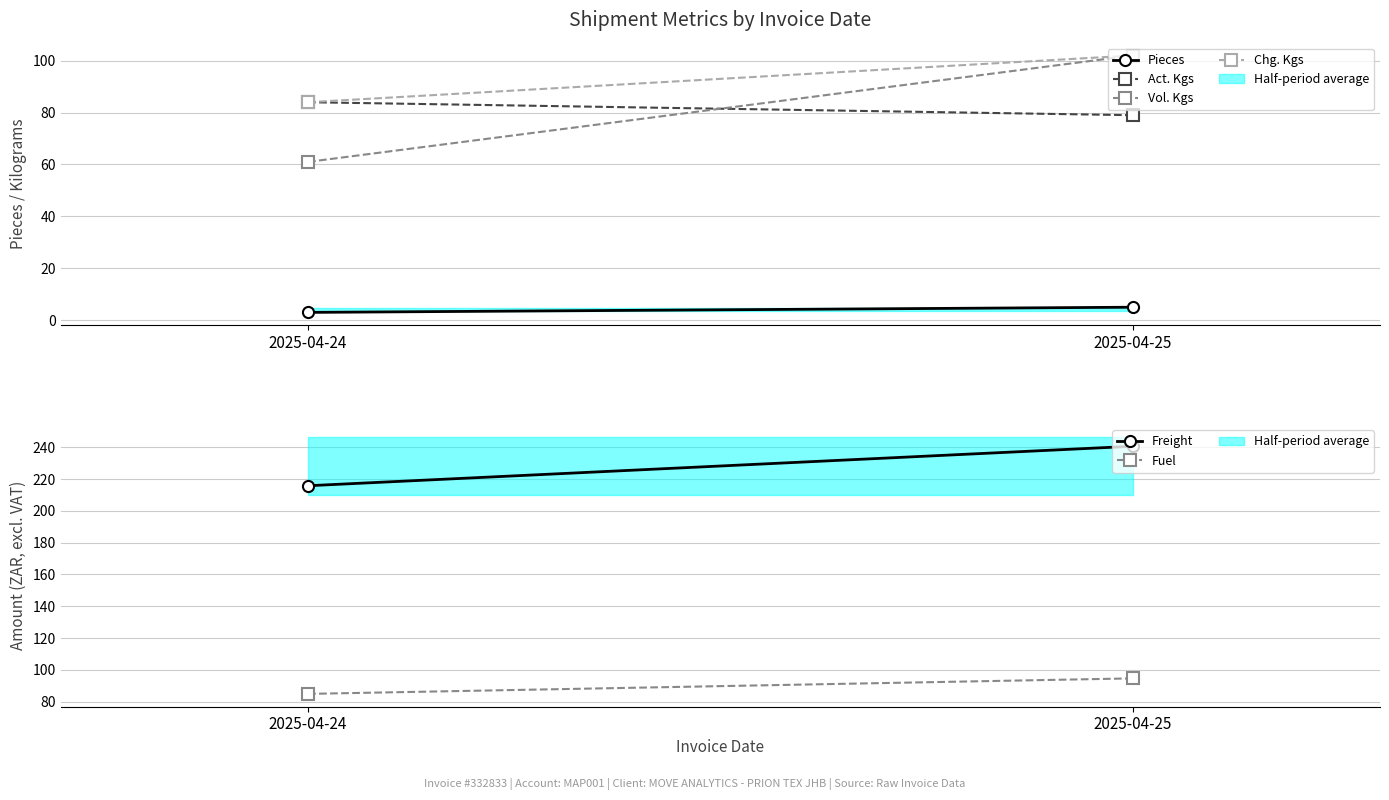

Which label corresponds to the smallest value in the chart?

2025-04-24